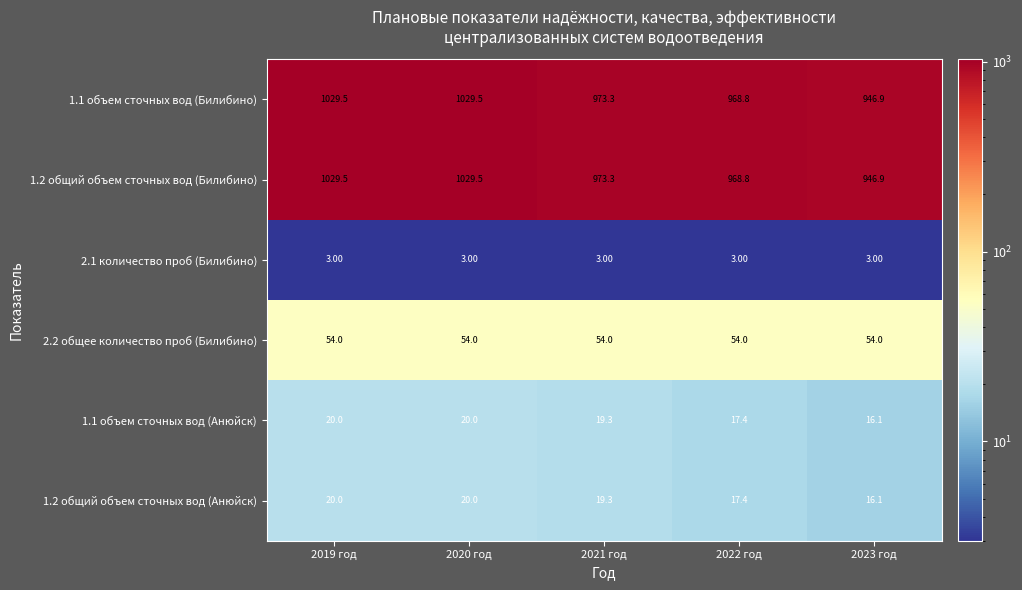

At how many categories does at least one series exceed 66?

5